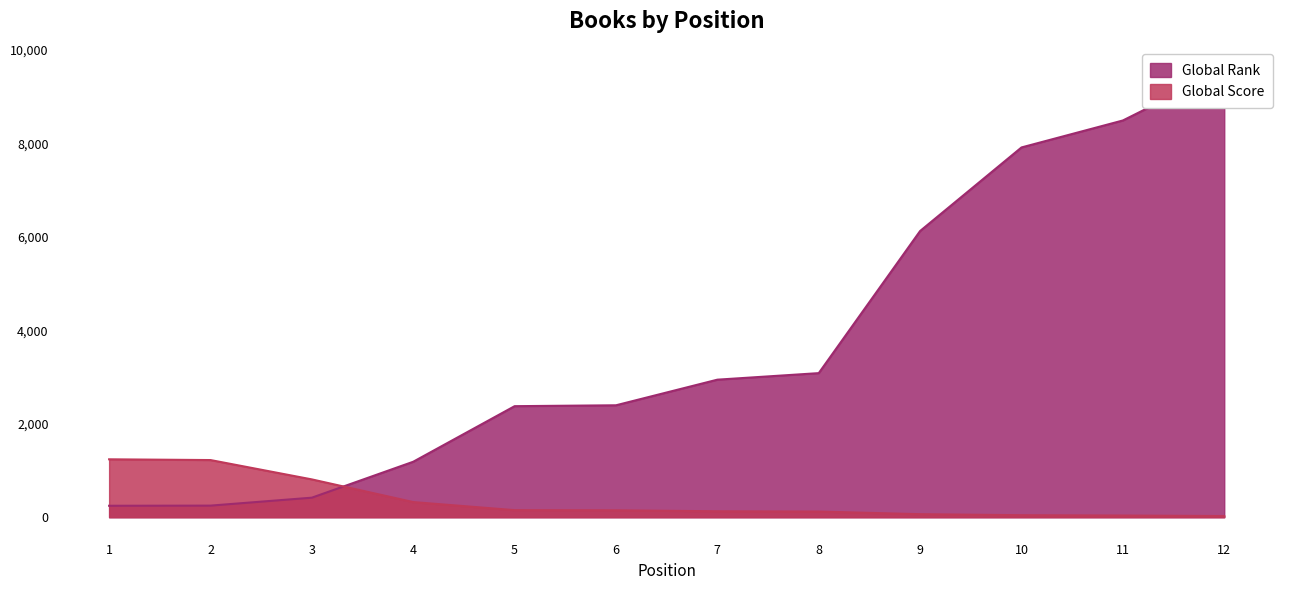

How many lines are shown in the chart?

2